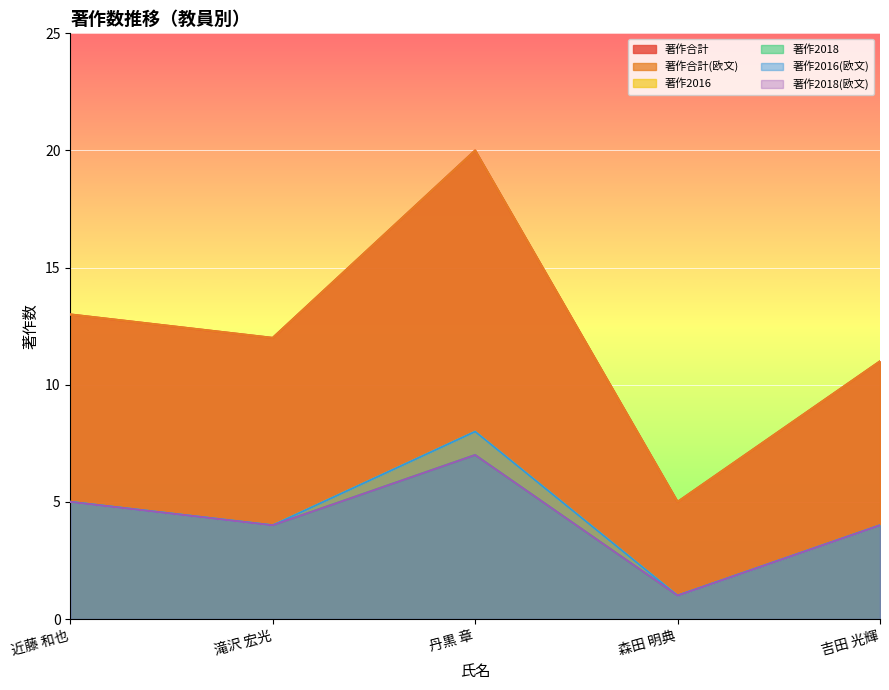

Reading right to left, what are all the values shown in this chart?

著作合計: 11	5	20	12	13
著作合計(欧文): 11	5	20	12	13
著作2016: 4	1	8	4	5
著作2018: 4	1	7	4	5
著作2016(欧文): 4	1	8	4	5
著作2018(欧文): 4	1	7	4	5